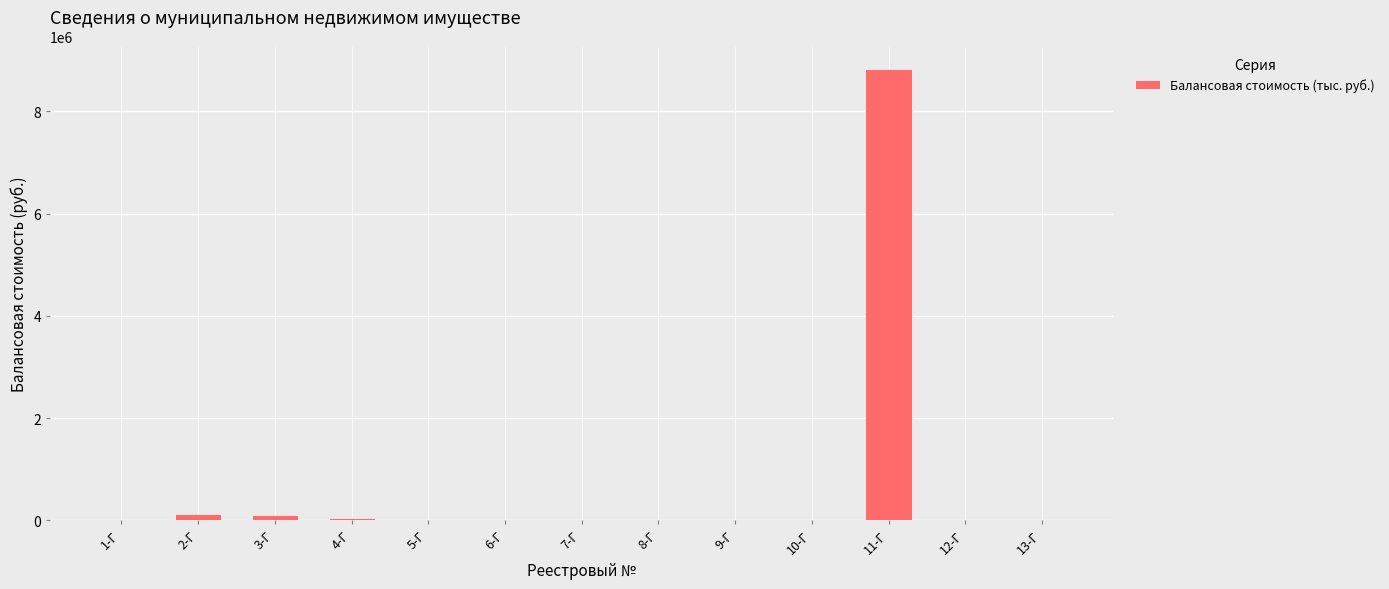

Count the number of categories in the chart.

13